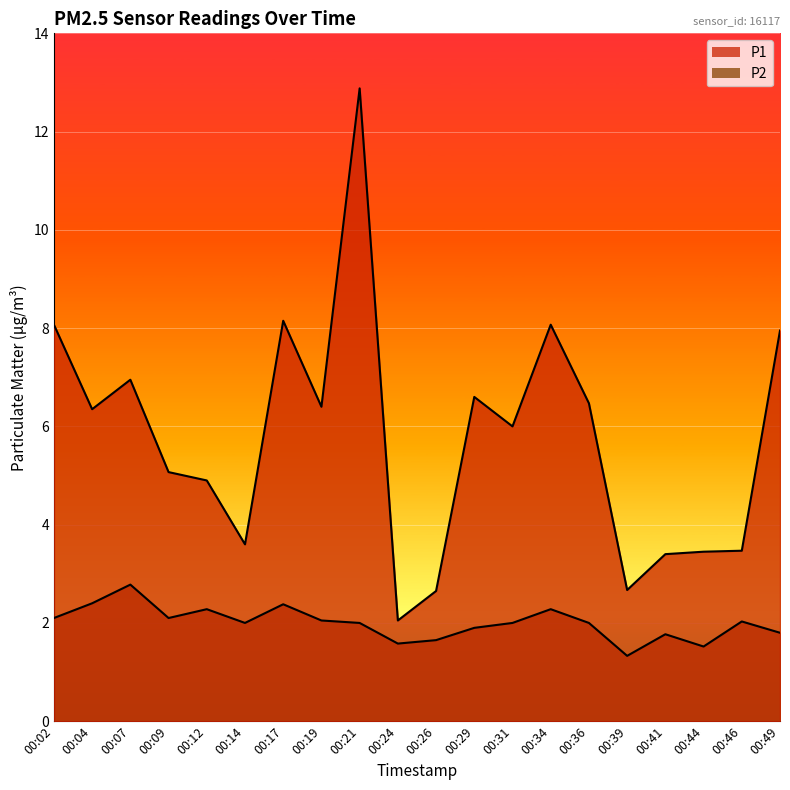

What is the value of the P2 point at the 19th from the left?

2.0